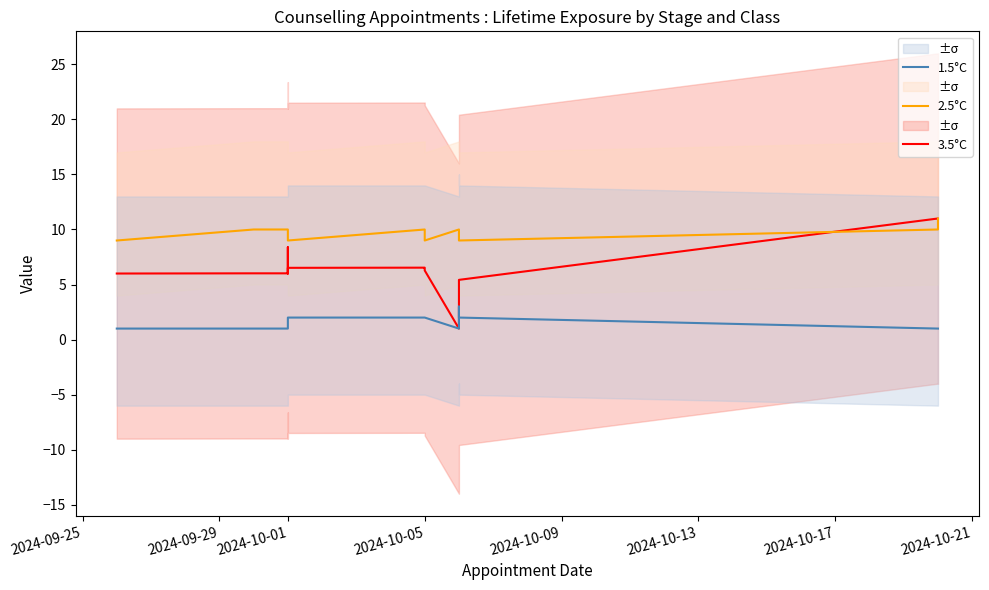

The 3.5°C series shows 6.0 at 2024-09-25. True or false?

True